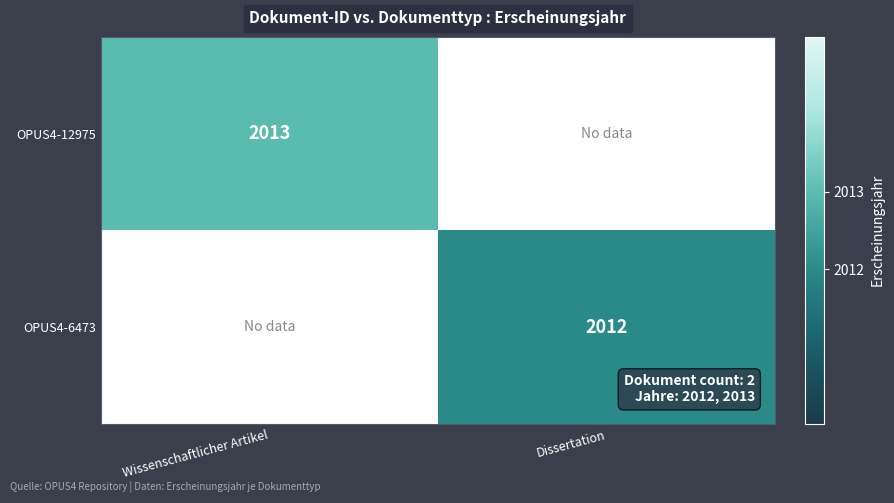

Is it true that OPUS4-12975 equals 2013 at Wissenschaftlicher Artikel?

True